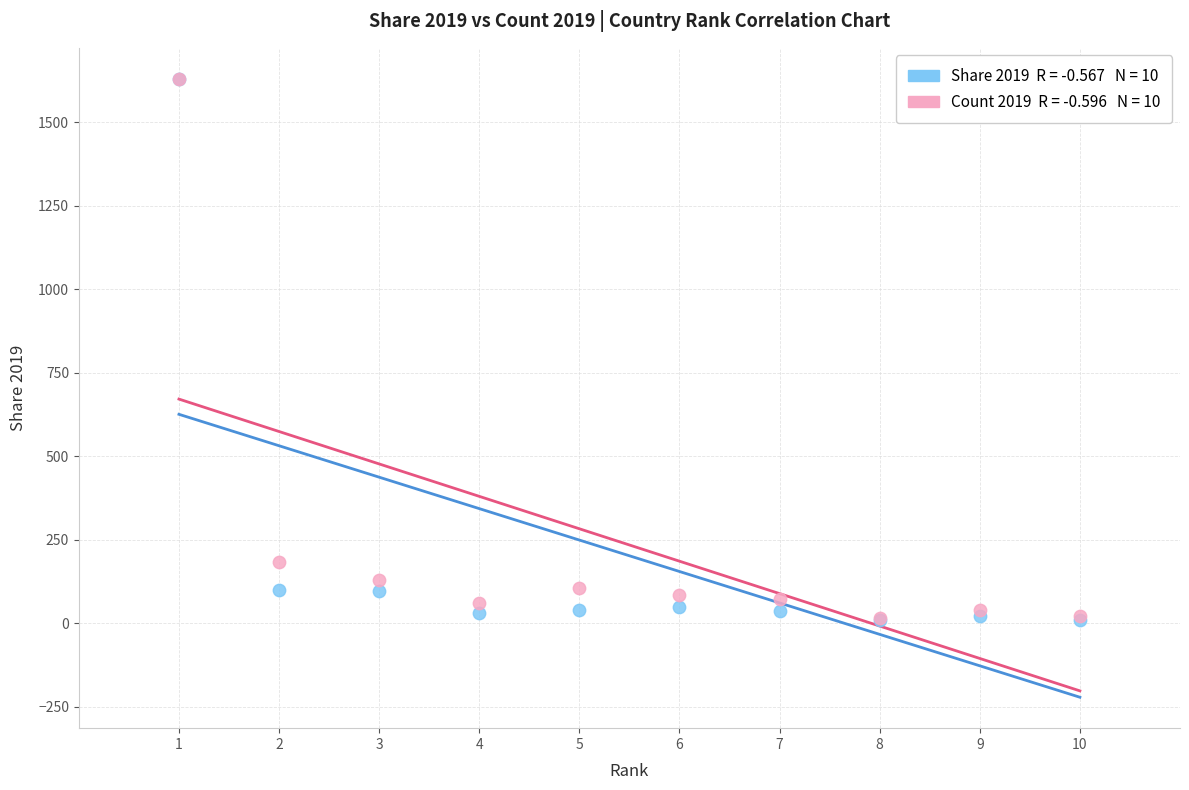

Across all series, what Y value is closest to 819?

182.6